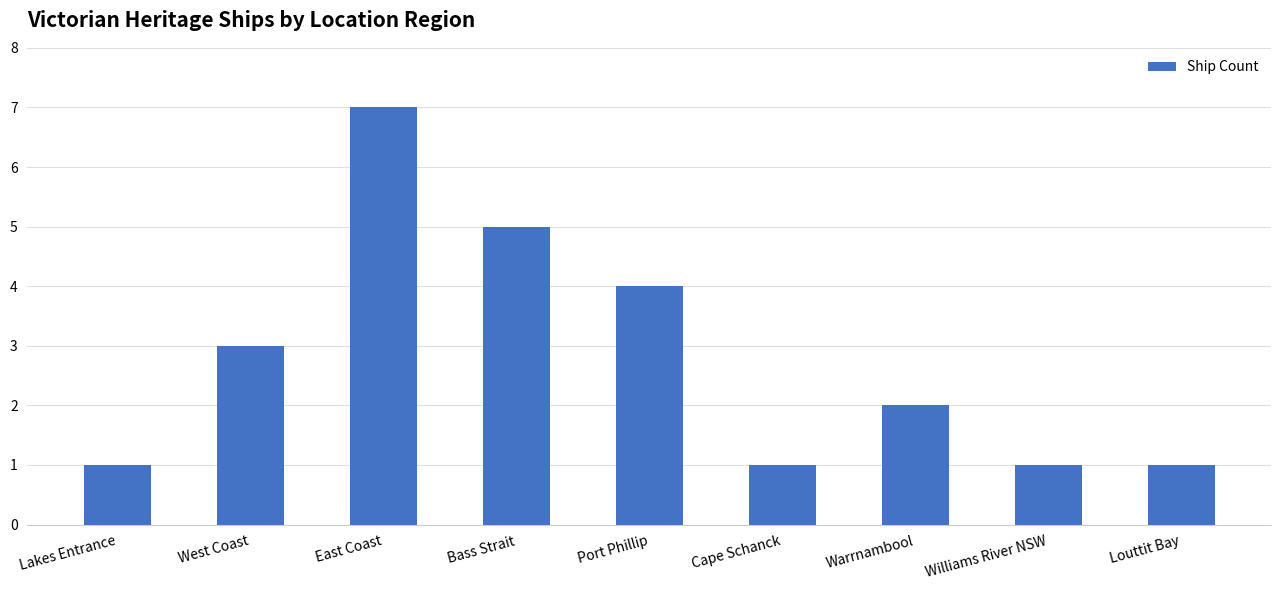

How many data points does each series have?

9